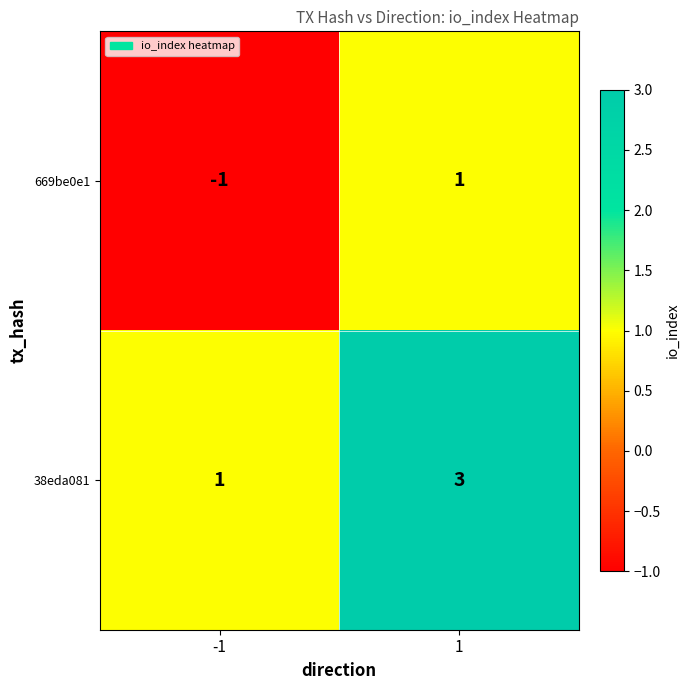

Read the 38eda081 value at 1.

3